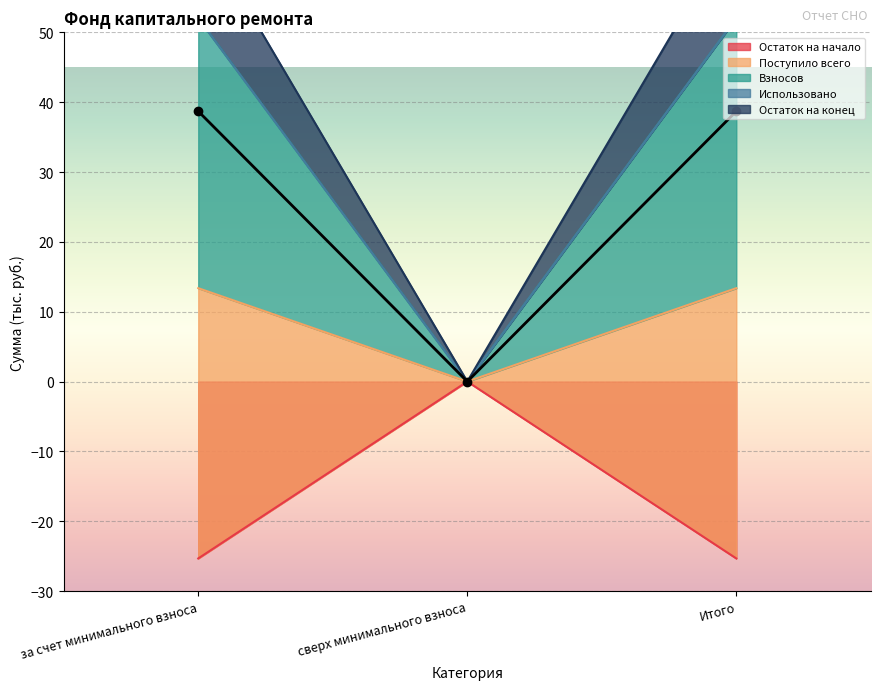

At which label does Остаток на начало reach its peak?

сверх минимального взноса